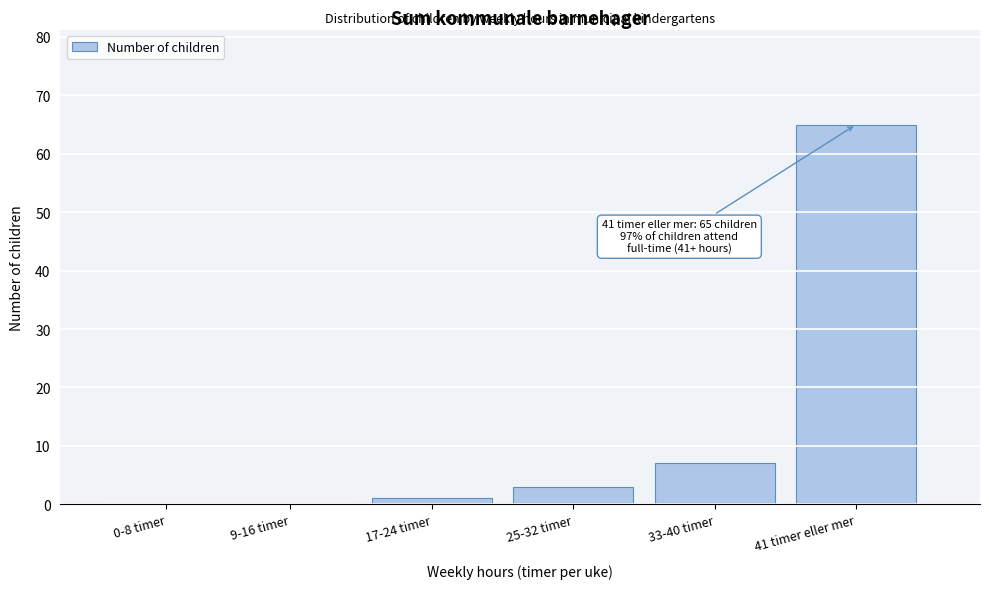

Reading left to right, transcribe all the data shown in this chart.

0-8 timer=0	9-16 timer=0	17-24 timer=1	25-32 timer=3	33-40 timer=7	41 timer eller mer=65